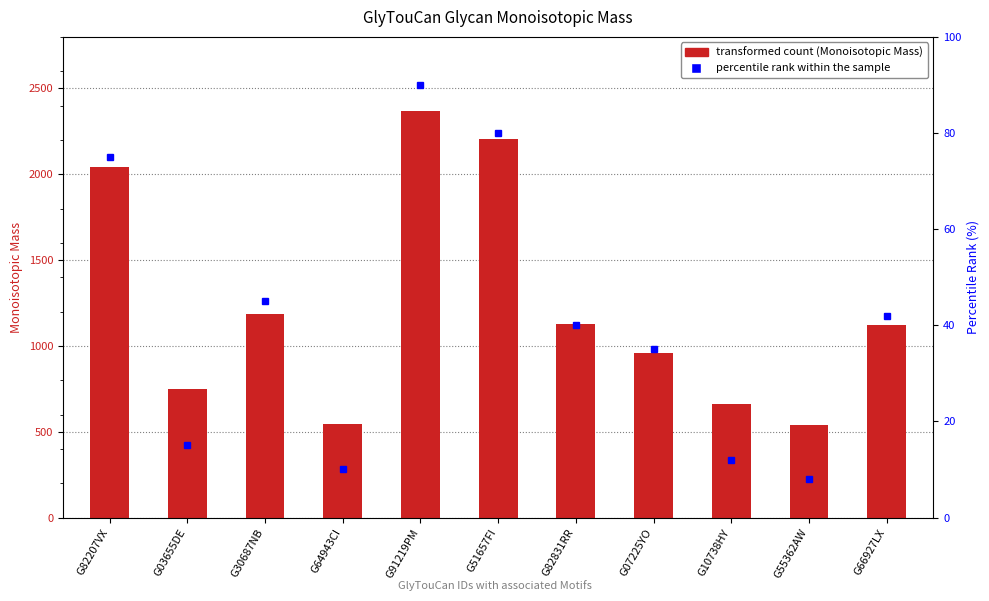

Count the number of values greater than 1119.

6